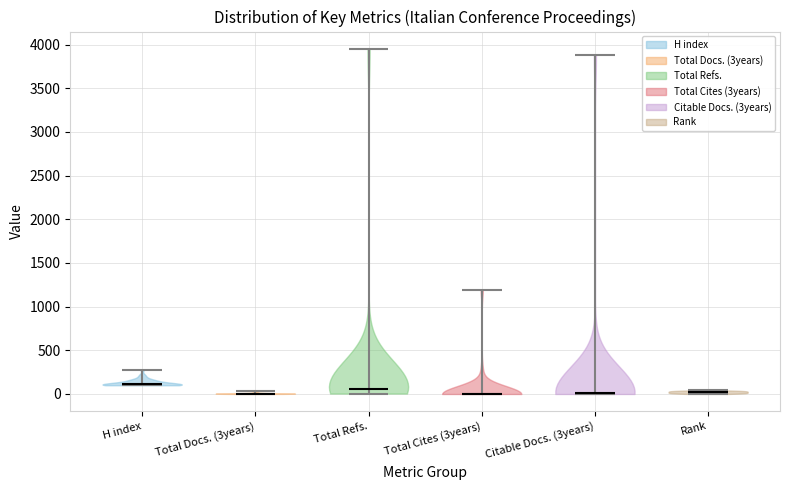

Reading left to right, read every violin against the y-axis: where its median line is, and the lowest and highest points it reaches. The values are not printed on the chart, so give them approximately, as read against the axis.

H index: median line 100, lowest point 100, highest point 300
Total Docs. (3years): median line 0, lowest point 0, highest point 50
Total Refs.: median line 50, lowest point 0, highest point 3950
Total Cites (3years): median line 0, lowest point 0, highest point 1200
Citable Docs. (3years): median line 0, lowest point 0, highest point 3900
Rank: median line 0, lowest point 0, highest point 50